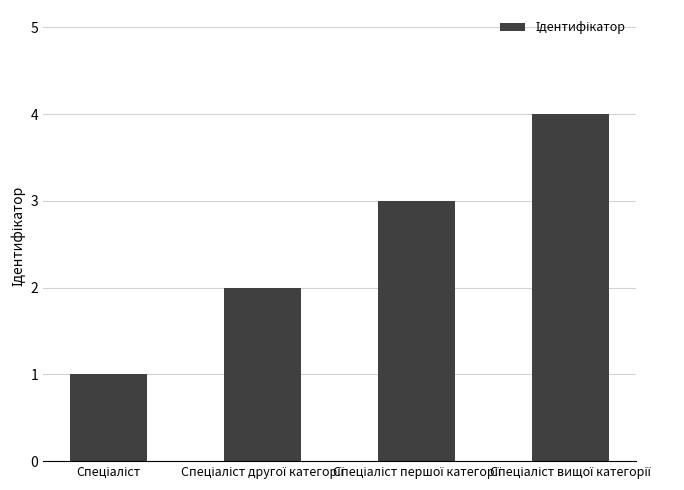

Reading right to left, transcribe all the data shown in this chart.

4	3	2	1